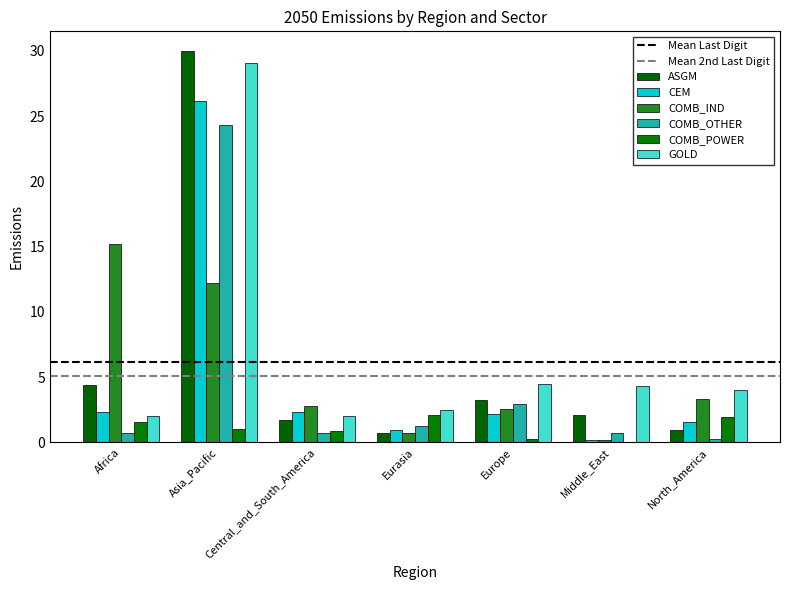

Read the ASGM value at Europe.

3.2